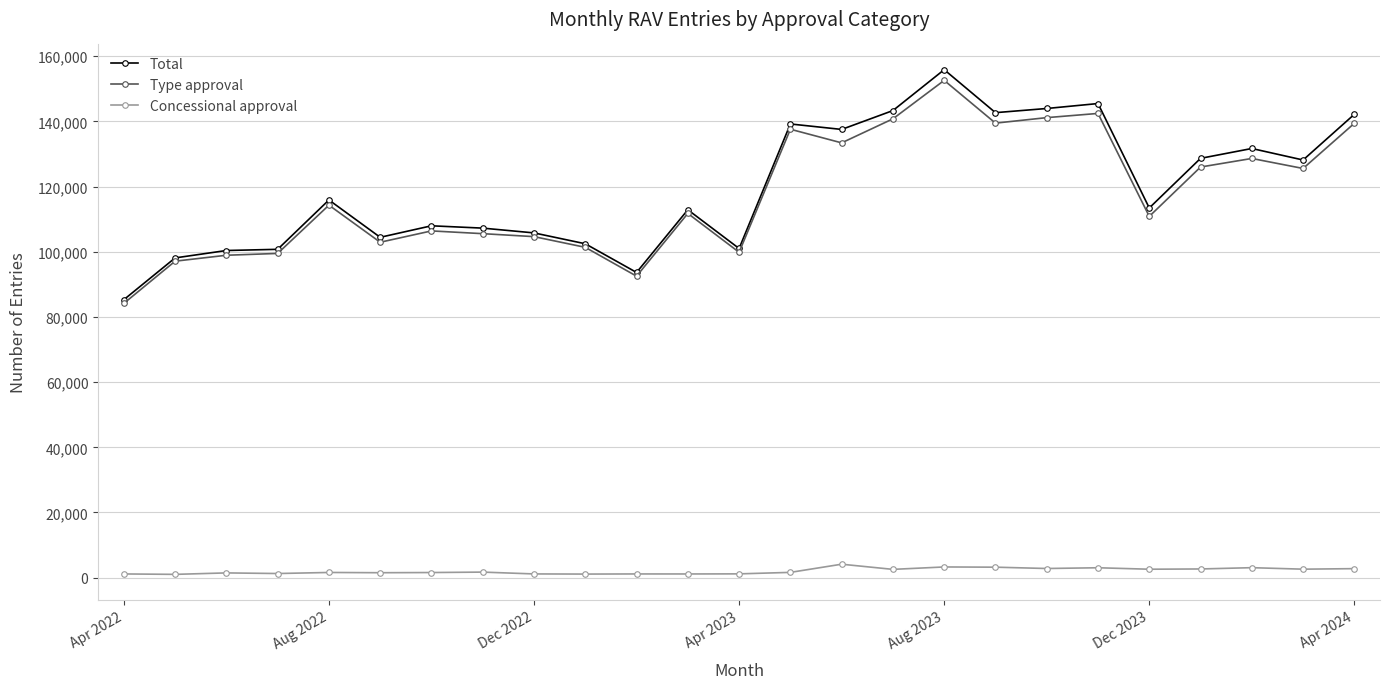

Which series has the largest range (max minus min)?

Total